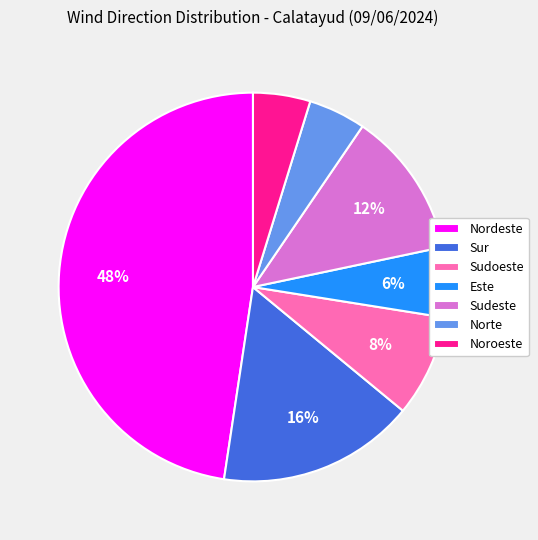

Which category has the biggest portion of the pie?

Nordeste